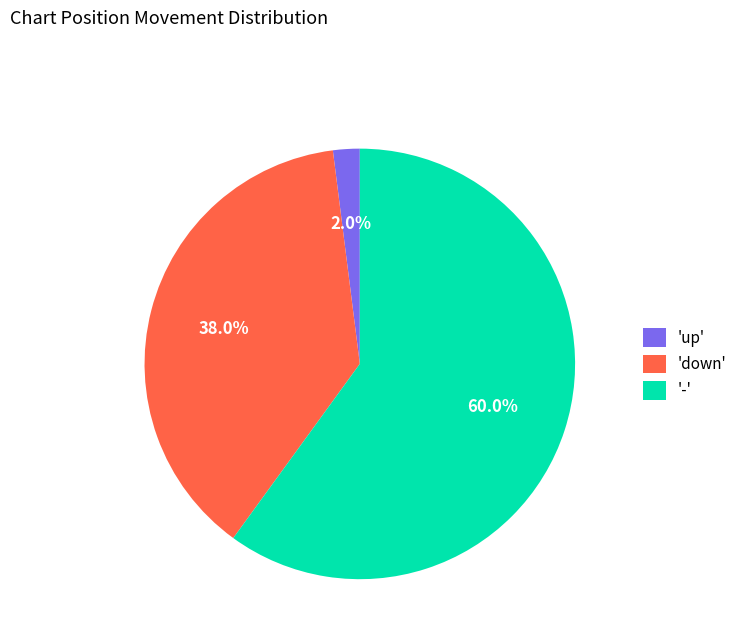

Which slice is the largest?

-